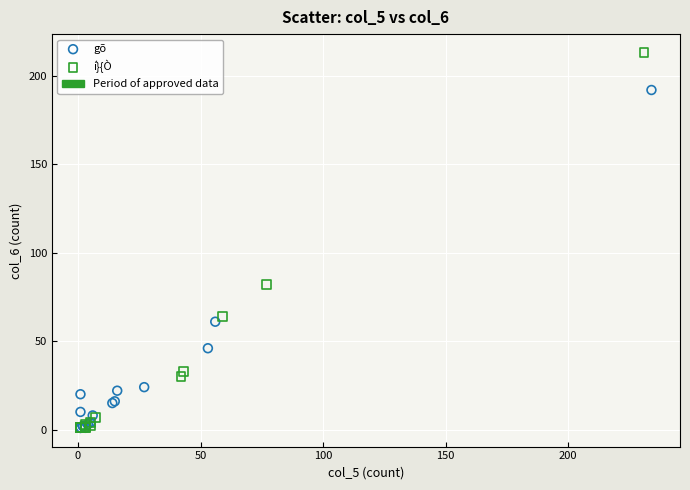

Which series contains the highest Y value?

í}{Ò